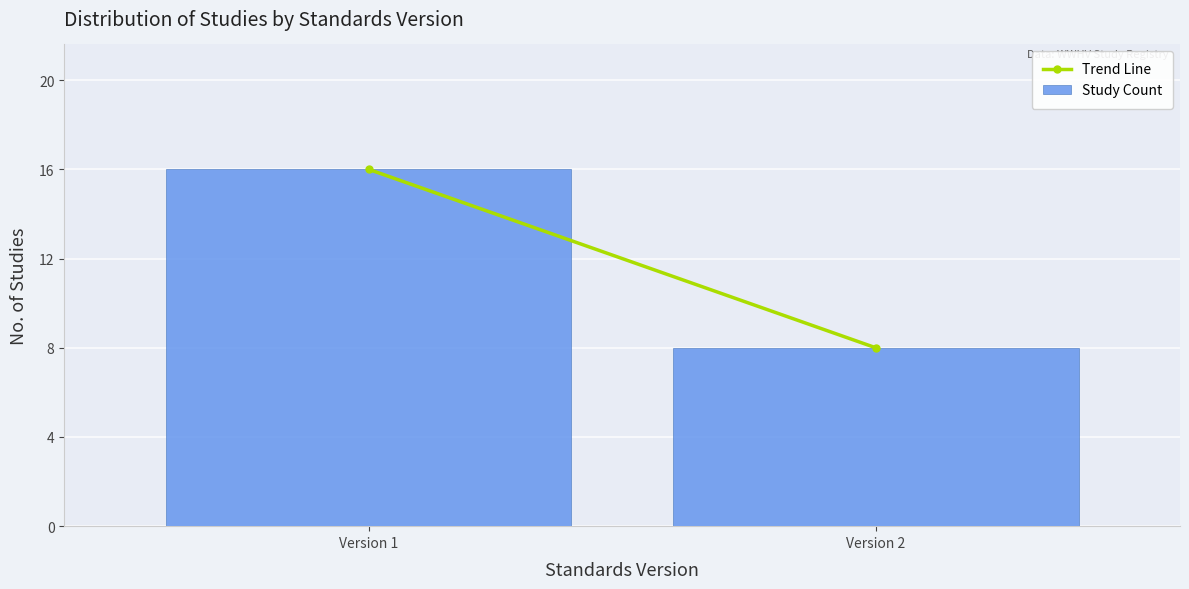

Reading left to right, transcribe all the data shown in this chart.

Version 1=16	Version 2=8